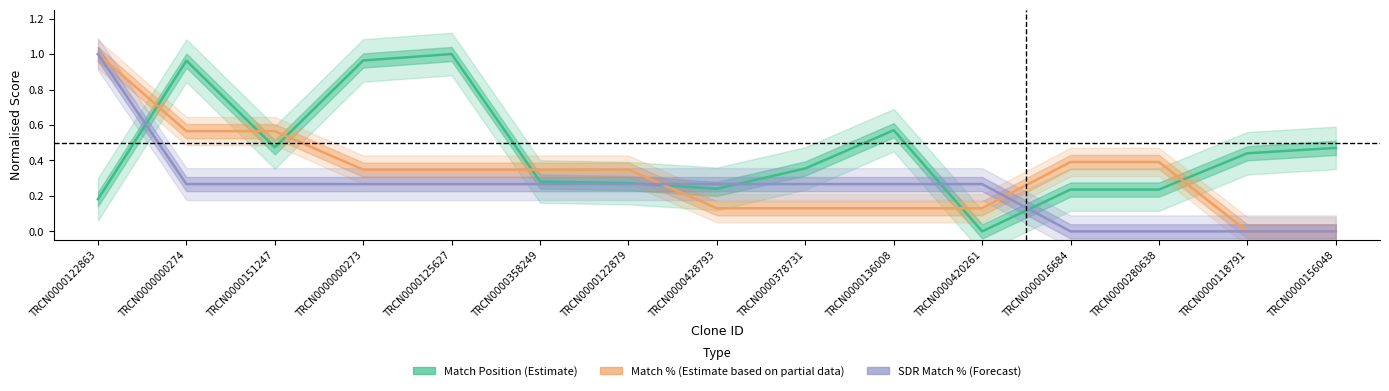

What is the average value of the Estimate series?

0.4